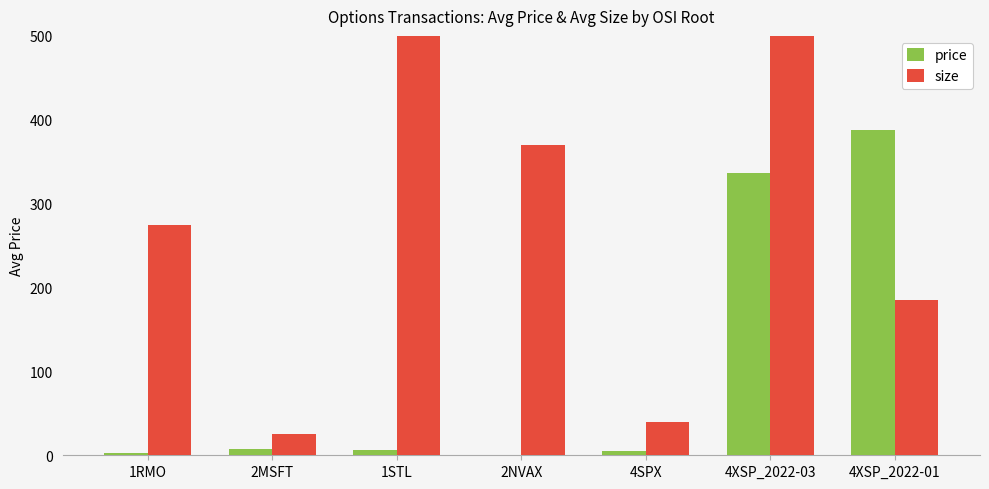

Which series has the largest total across all categories?

size